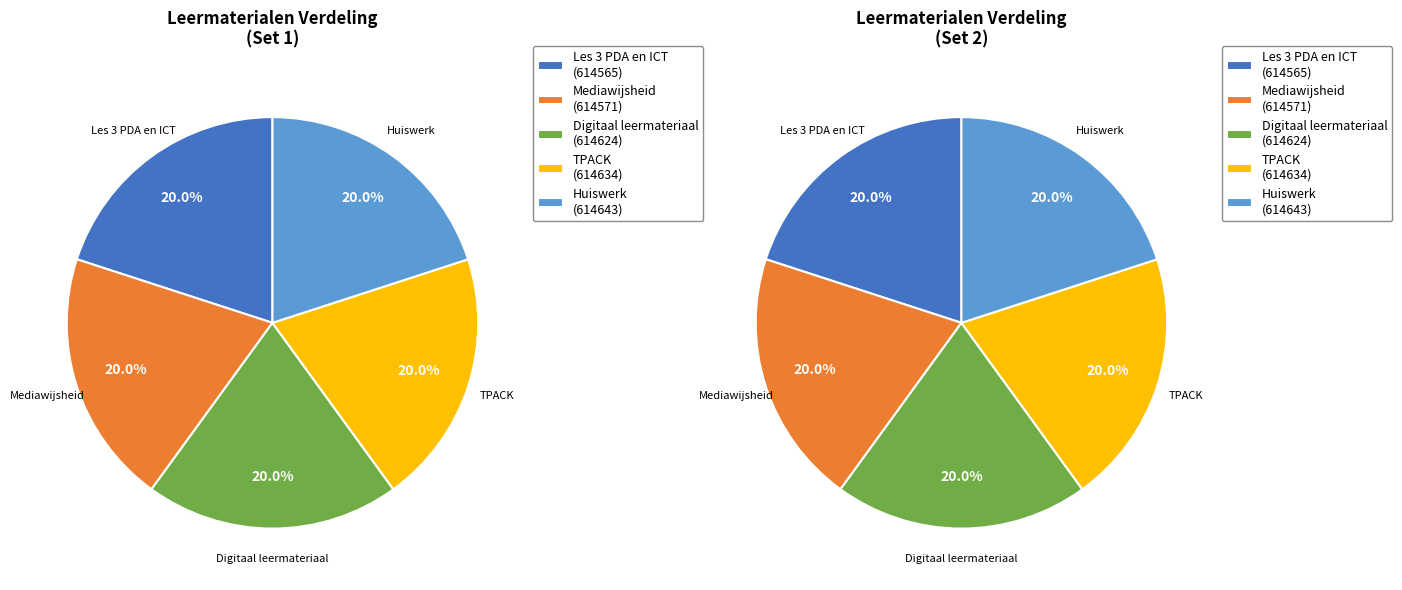

What is the ratio of the value at Huiswerk to the value at TPACK?

1.0